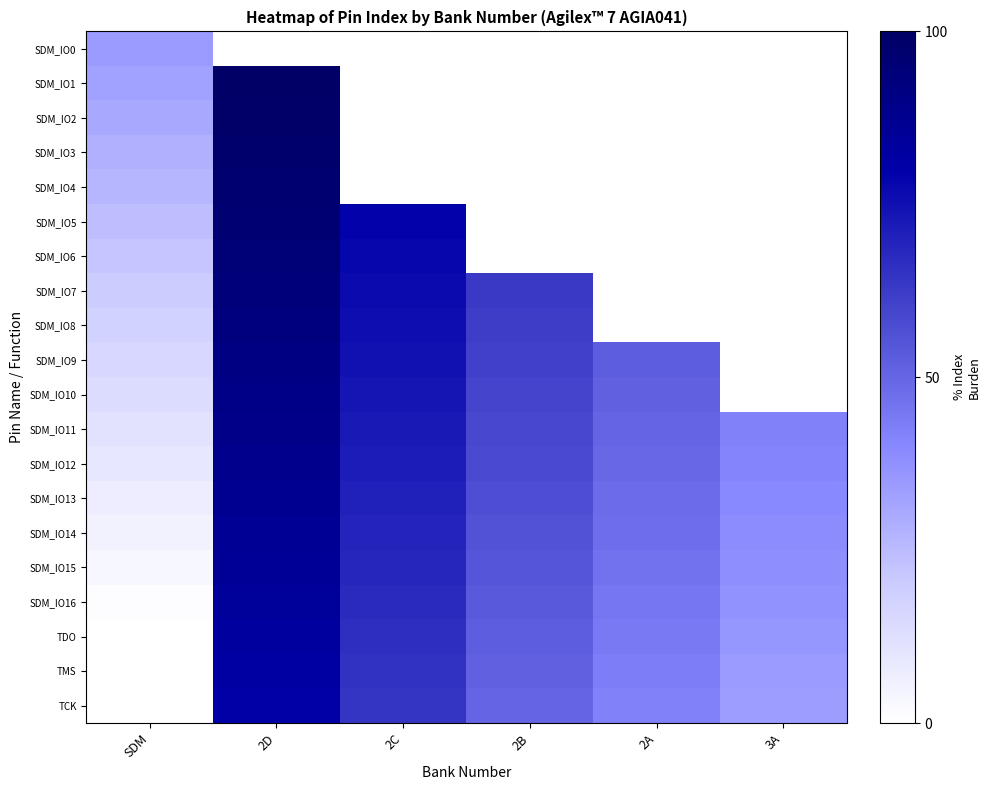

Reading left to right, what are all the values shown in this chart?

SDM_IO0: SDM=34.7	2D=0.0	2C=0.0	2B=0.0	2A=0.0	3A=0.0
SDM_IO1: SDM=32.6	2D=100.0	2C=0.0	2B=0.0	2A=0.0	3A=0.0
SDM_IO2: SDM=30.5	2D=98.9	2C=0.0	2B=0.0	2A=0.0	3A=0.0
SDM_IO3: SDM=28.4	2D=97.9	2C=0.0	2B=0.0	2A=0.0	3A=0.0
SDM_IO4: SDM=26.3	2D=96.8	2C=0.0	2B=0.0	2A=0.0	3A=0.0
SDM_IO5: SDM=24.2	2D=95.8	2C=78.9	2B=0.0	2A=0.0	3A=0.0
SDM_IO6: SDM=22.1	2D=94.7	2C=77.9	2B=0.0	2A=0.0	3A=0.0
SDM_IO7: SDM=20.0	2D=93.7	2C=76.8	2B=63.2	2A=0.0	3A=0.0
SDM_IO8: SDM=17.9	2D=92.6	2C=75.8	2B=62.1	2A=0.0	3A=0.0
SDM_IO9: SDM=15.8	2D=91.6	2C=74.7	2B=61.1	2A=52.6	3A=0.0
SDM_IO10: SDM=13.7	2D=90.5	2C=73.7	2B=60.0	2A=51.6	3A=0.0
SDM_IO11: SDM=11.6	2D=89.5	2C=72.6	2B=58.9	2A=50.5	3A=42.1
SDM_IO12: SDM=9.5	2D=88.4	2C=71.6	2B=57.9	2A=49.5	3A=41.1
SDM_IO13: SDM=7.4	2D=87.4	2C=70.5	2B=56.8	2A=48.4	3A=40.0
SDM_IO14: SDM=5.3	2D=86.3	2C=69.5	2B=55.8	2A=47.4	3A=38.9
SDM_IO15: SDM=3.2	2D=85.3	2C=68.4	2B=54.7	2A=46.3	3A=37.9
SDM_IO16: SDM=1.1	2D=84.2	2C=67.4	2B=53.7	2A=45.3	3A=36.8
TDO: SDM=0.0	2D=83.2	2C=66.3	2B=52.6	2A=44.2	3A=35.8
TMS: SDM=0.0	2D=82.1	2C=65.3	2B=51.6	2A=43.2	3A=34.7
TCK: SDM=0.0	2D=81.1	2C=64.2	2B=50.5	2A=42.1	3A=33.7